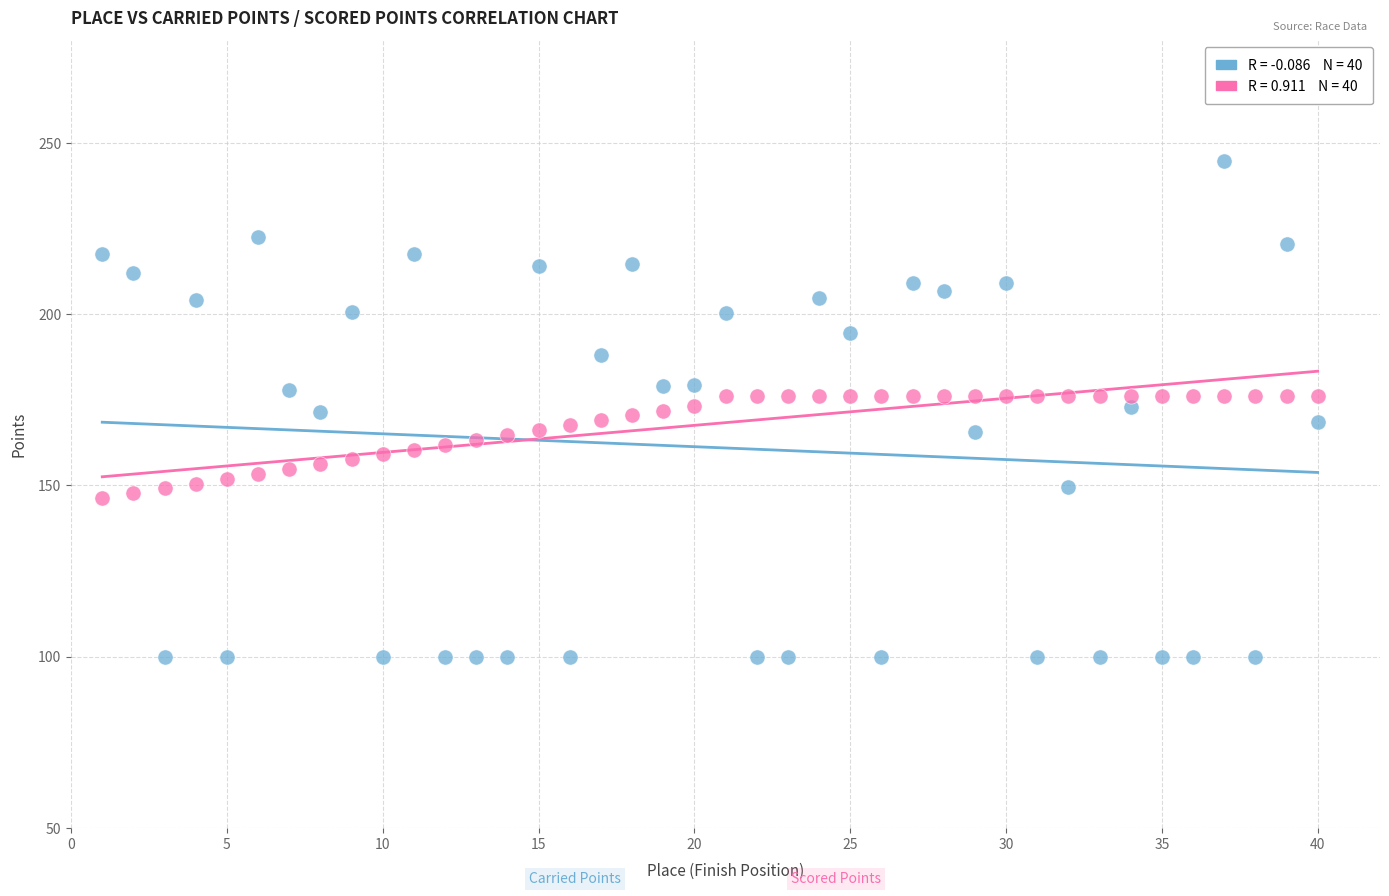

Across all data points, what is the range of Y values (max minus min)?

144.8